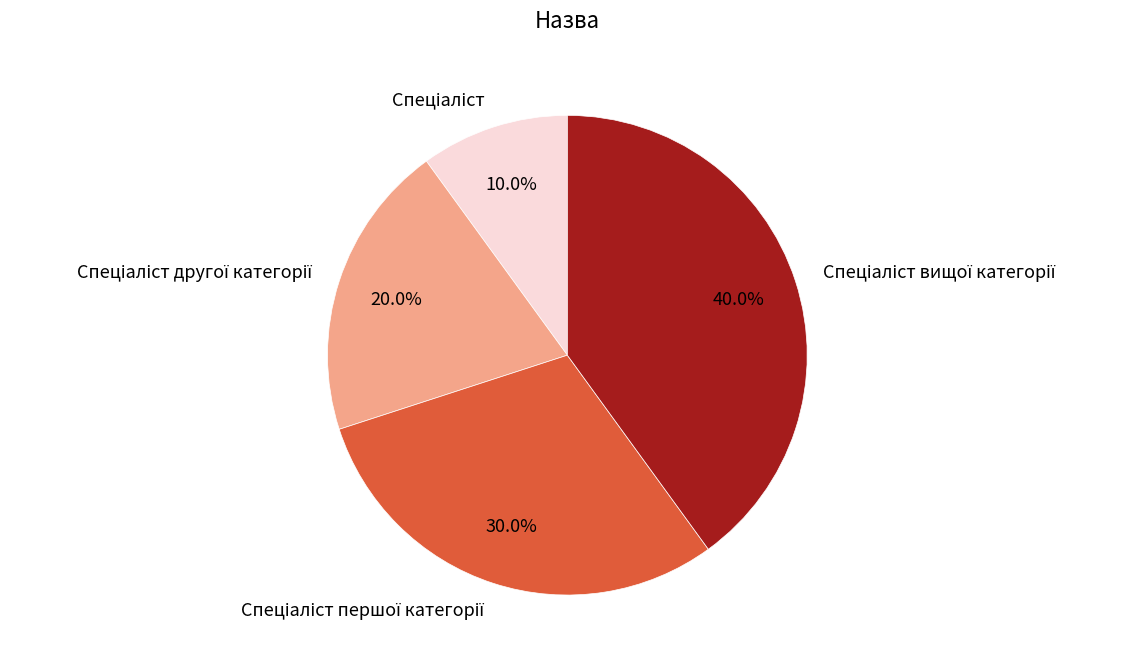

Does any single category account for the majority?

No